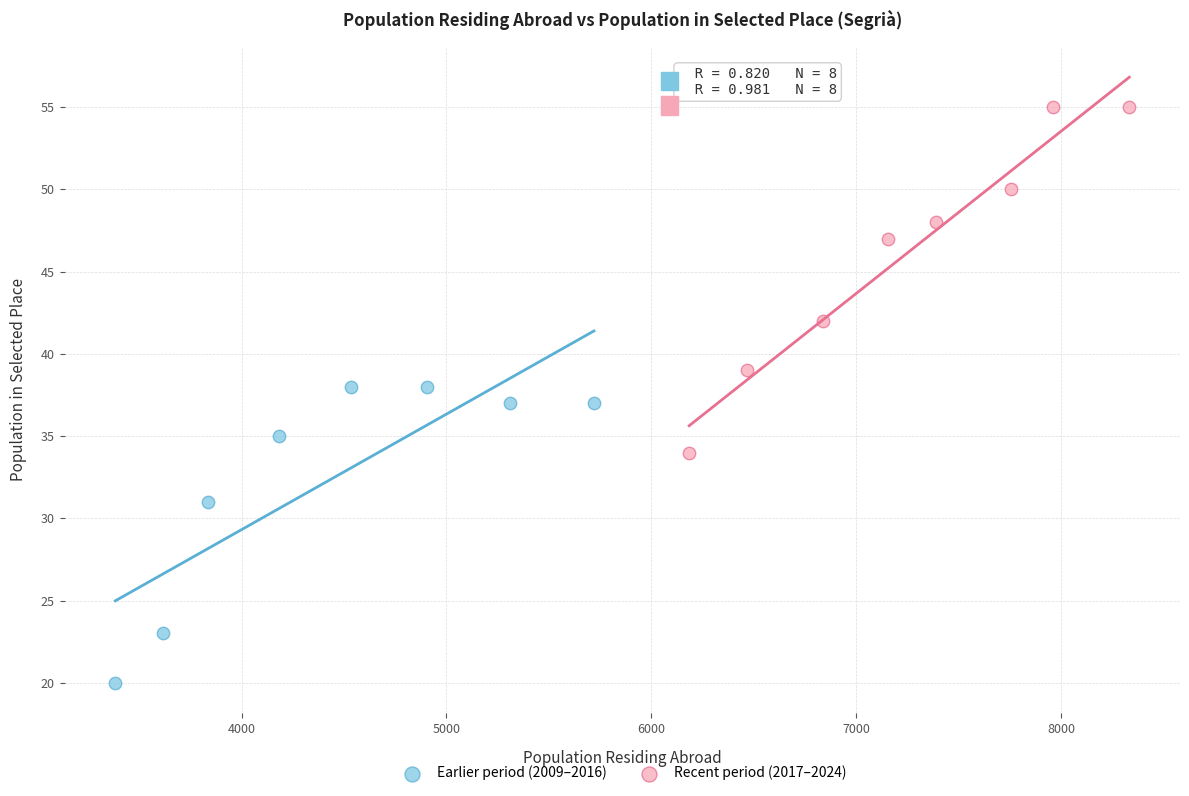

Which series contains the lowest Y value?

Earlier period (2009–2016)